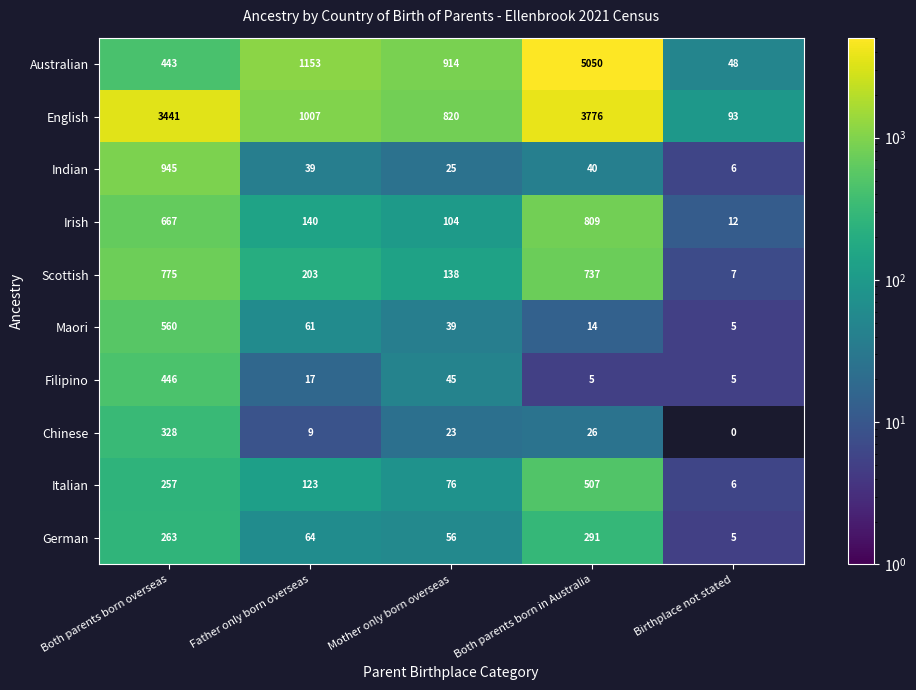

At how many categories does at least one series exceed 431?

4